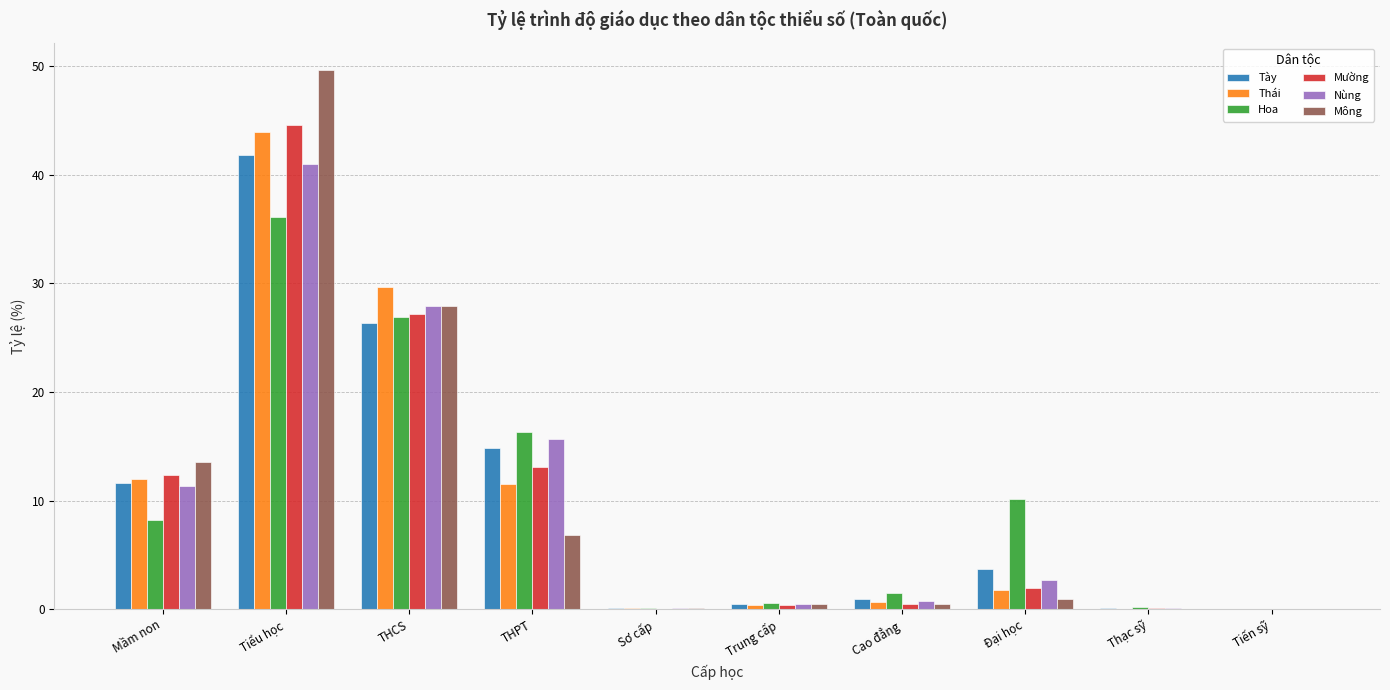

Is the value of Thái at Đại học greater than the value of Nùng at Trung cấp?

Yes